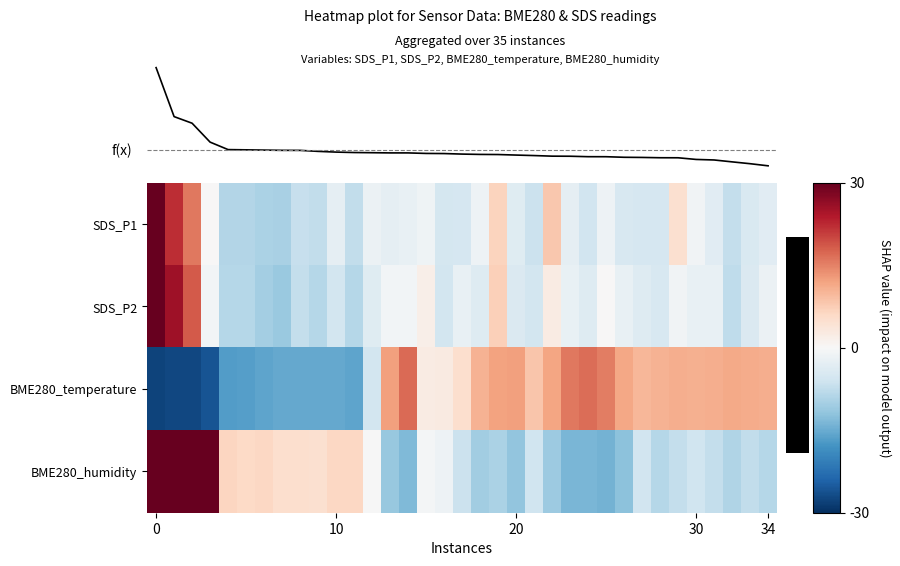

At how many categories does at least one series exceed 43?

1